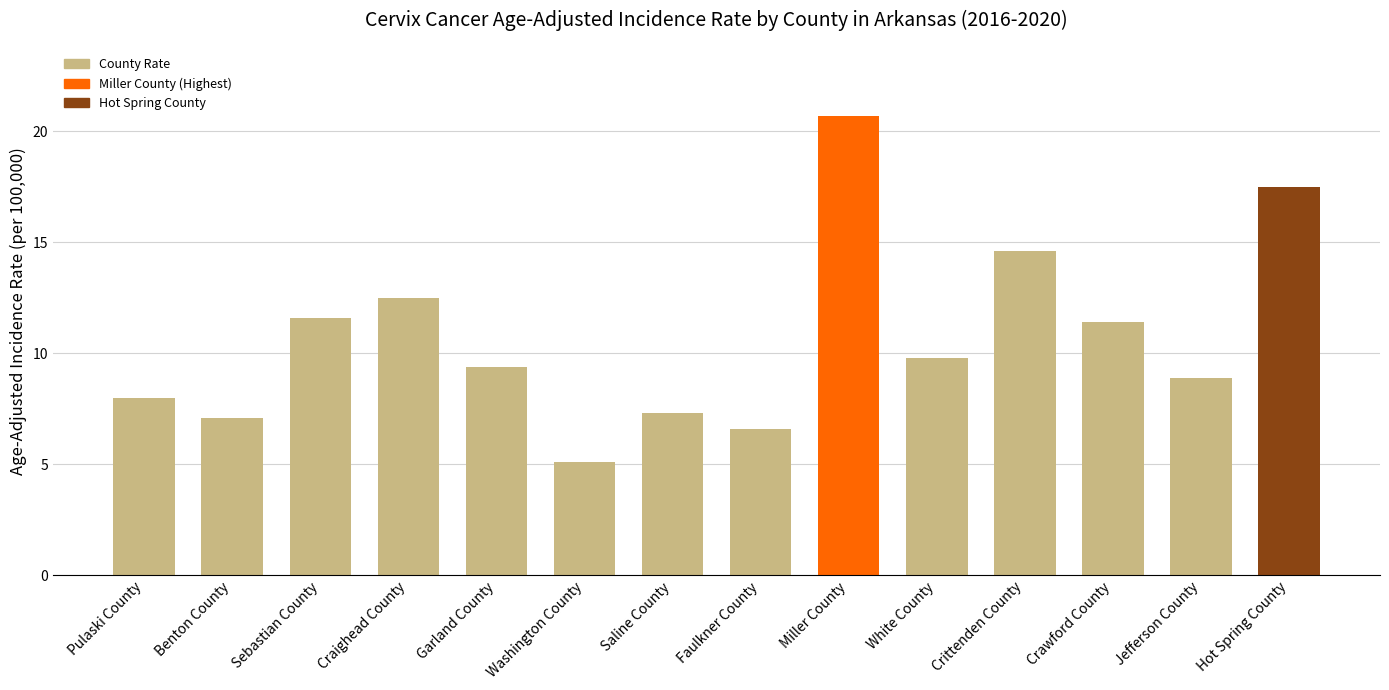

List the labels in order of value, largest first.

Miller County, Hot Spring County, Crittenden County, Craighead County, Sebastian County, Crawford County, White County, Garland County, Jefferson County, Pulaski County, Saline County, Benton County, Faulkner County, Washington County